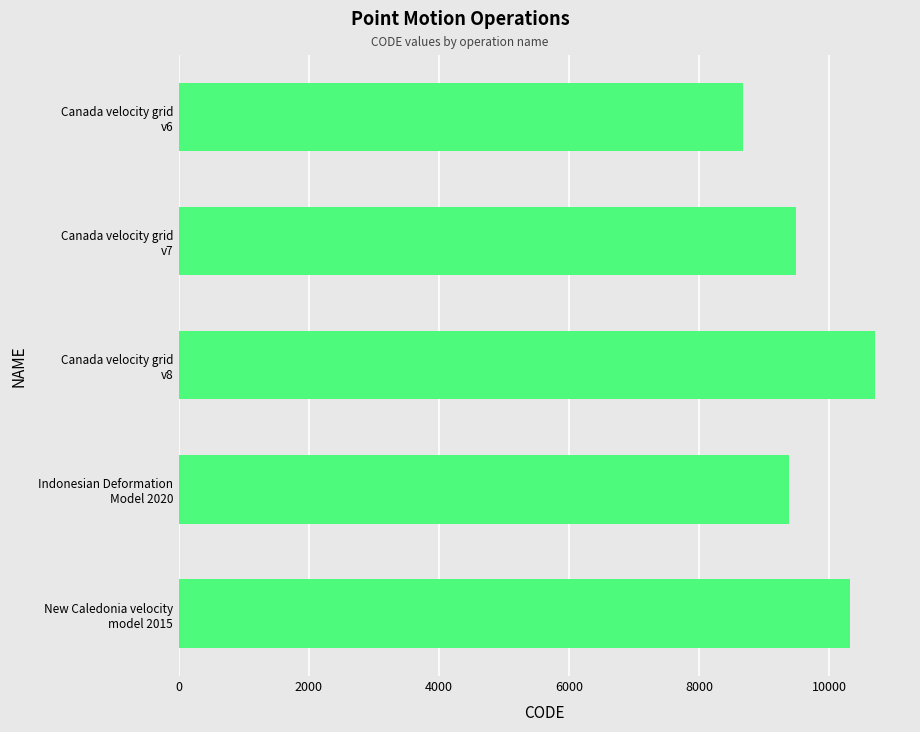

How many series are shown in this chart?

1